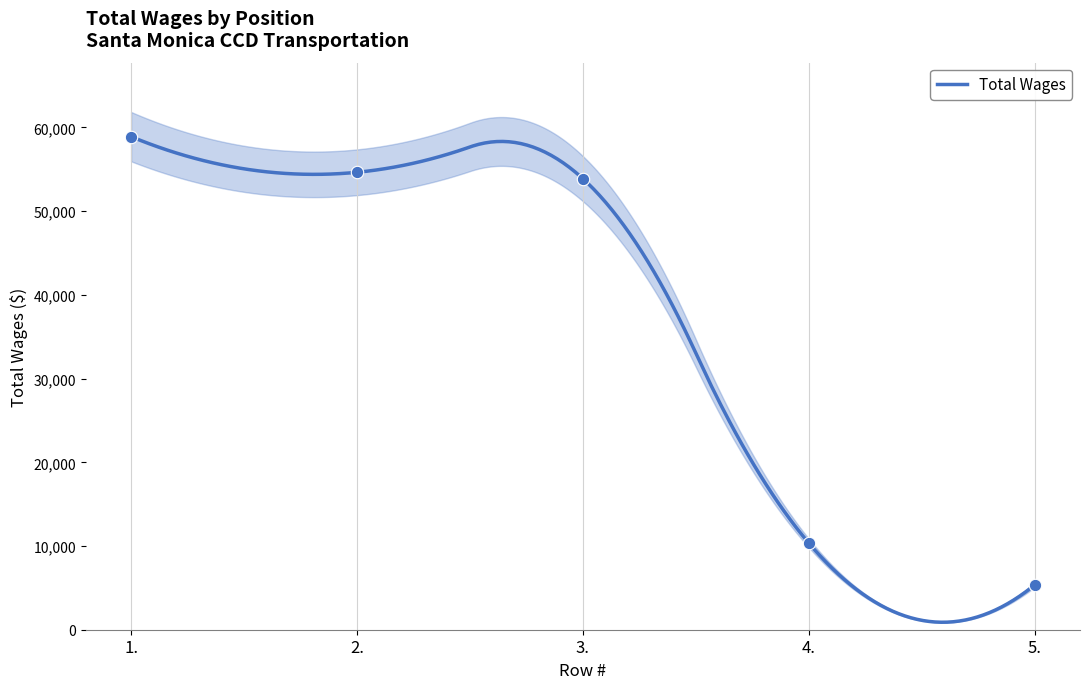

Approximately how many times larger is the value at 1. compared to 5.?

11.0